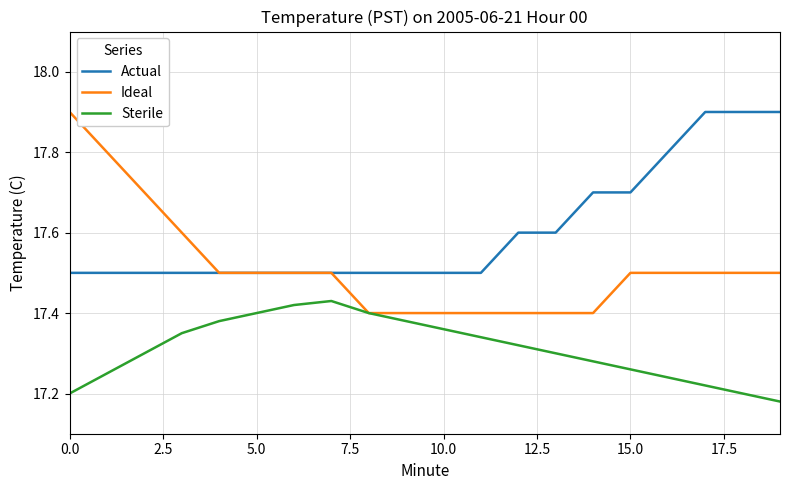

What is the maximum value for Ideal?

17.9